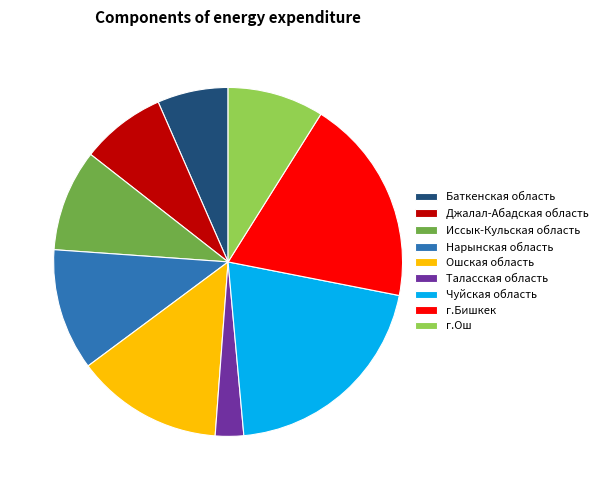

Is the sum of Чуйская область and Ошская область greater than half?

No